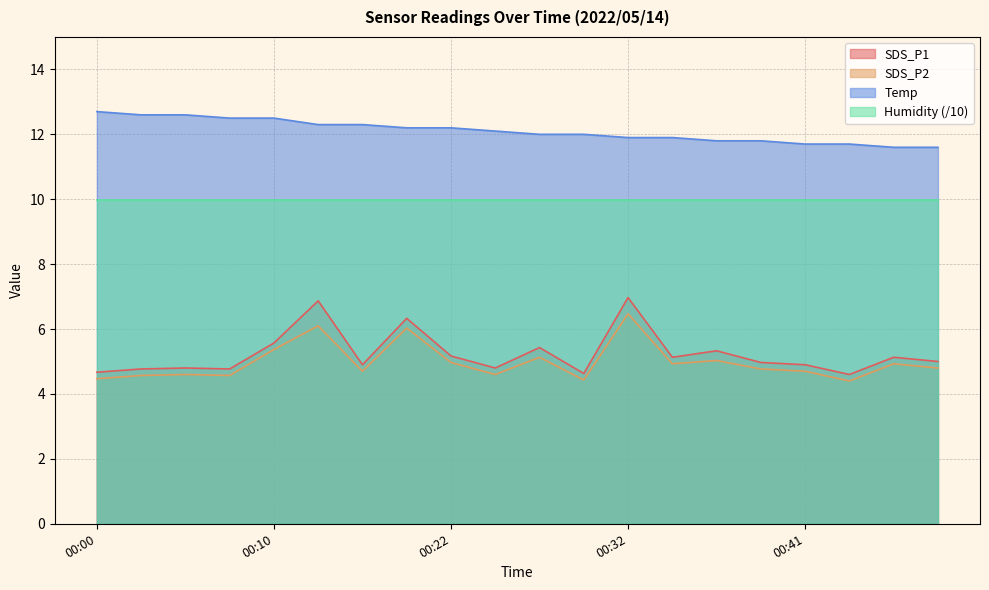

How many lines are shown in the chart?

4